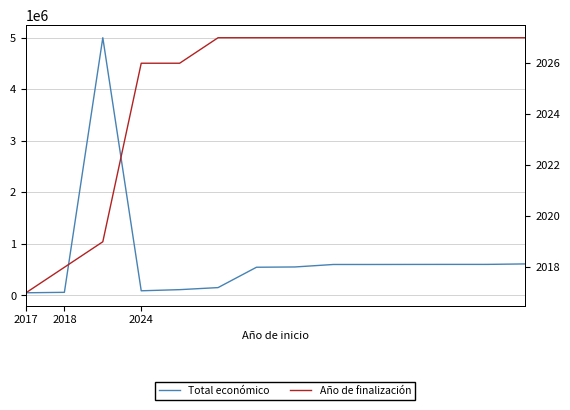

What are all the series names shown in the legend?

Total económico, Año de finalización